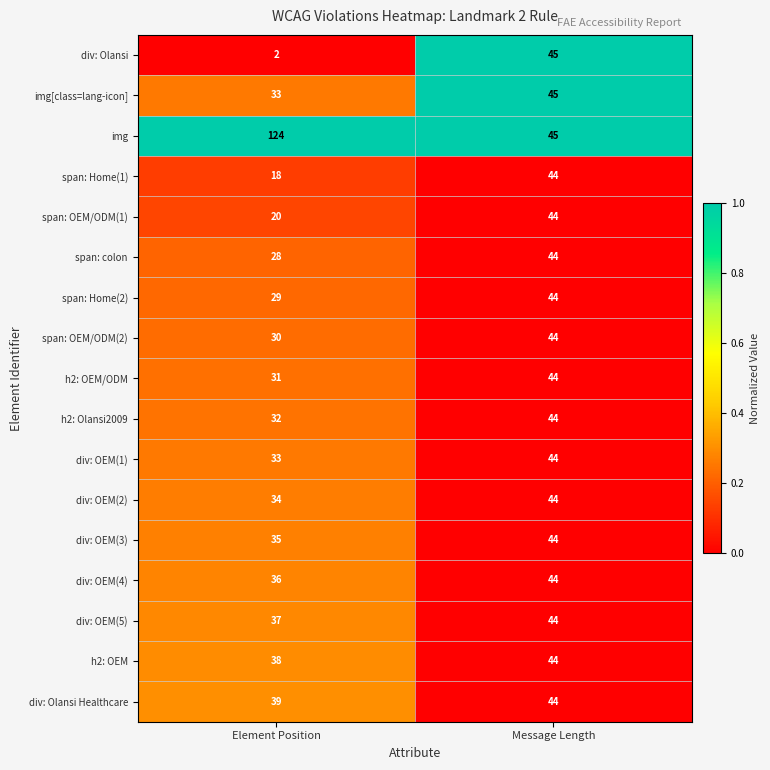

Where is h2: OEM nearest to the value 41?

Element Position